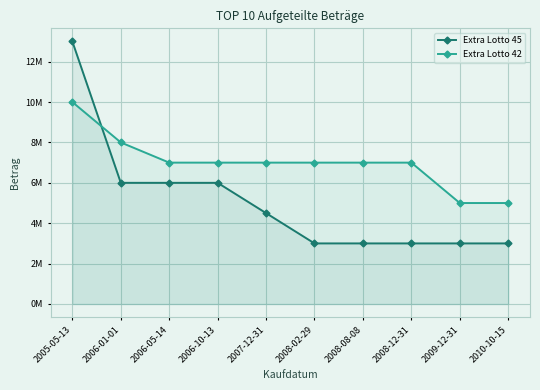

Is it true that Extra Lotto 42 equals 10864490 at 2006-10-13?

False